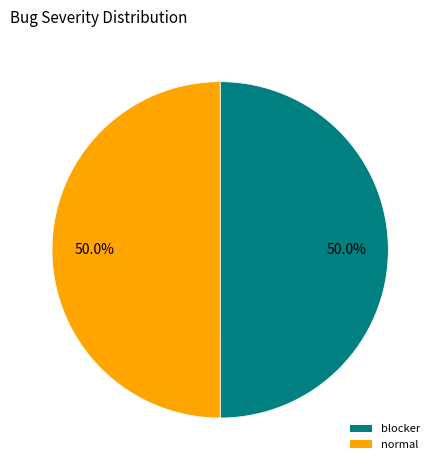

Count the number of slices in the pie.

2